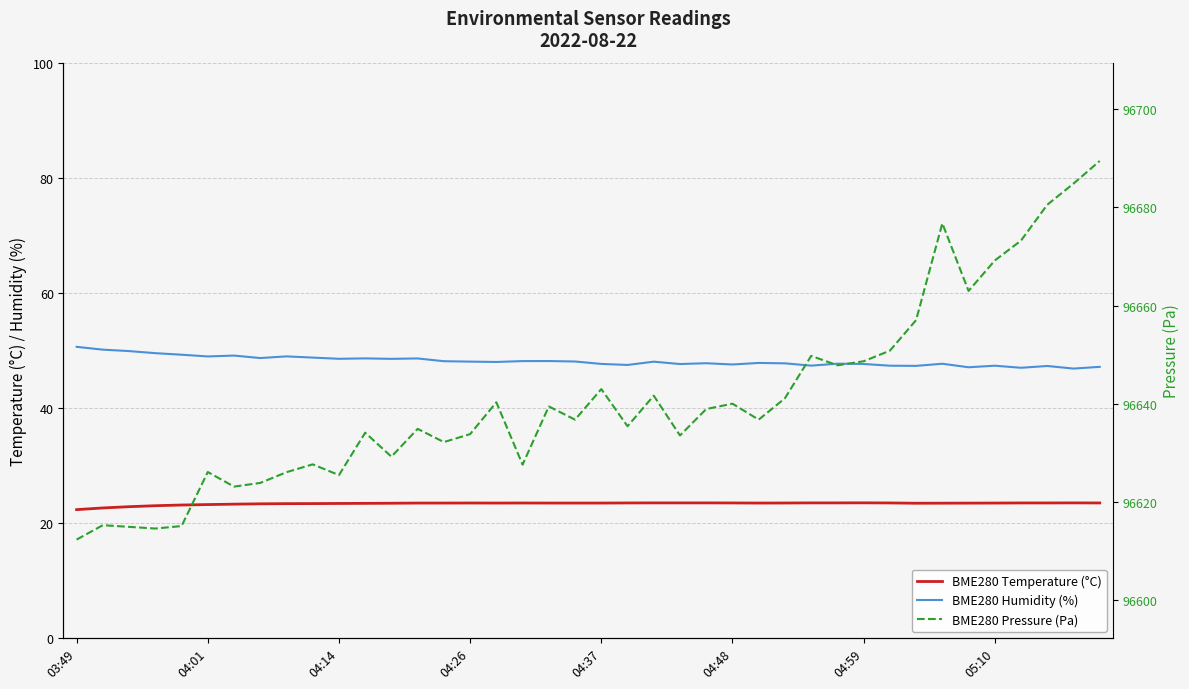

What are all the series names shown in the legend?

BME280 Temperature (°C), BME280 Humidity (%), BME280 Pressure (Pa)